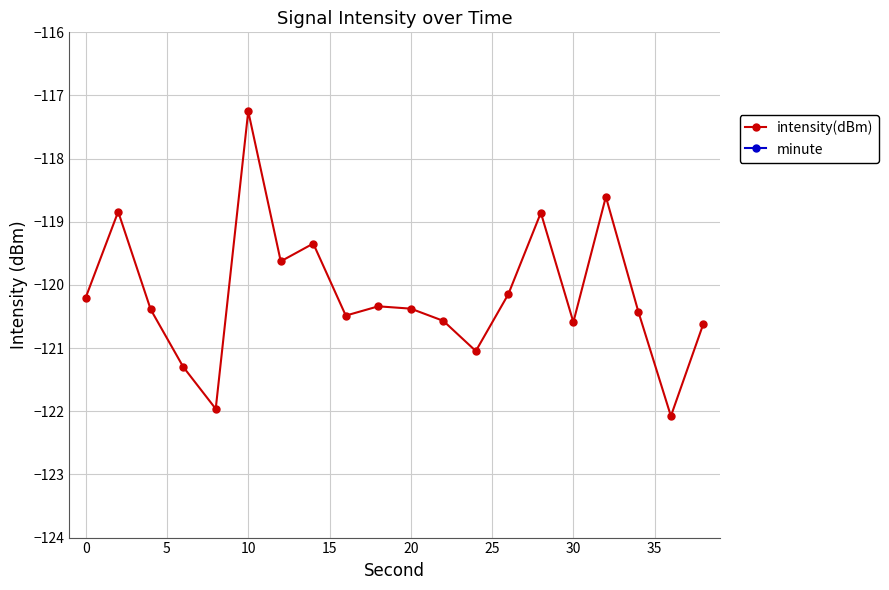

What is the difference between the maximum and minimum values in the intensity(dBm) series?

4.8